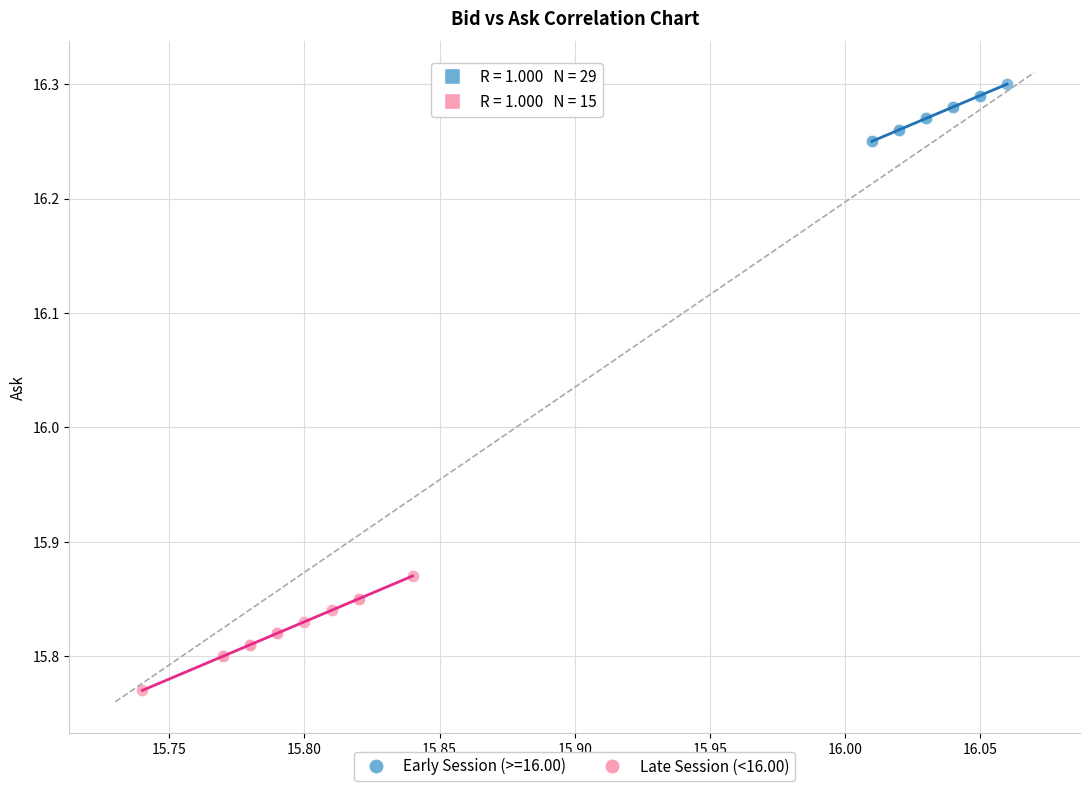

Which series reaches the maximum Y coordinate?

Early Session (>=16.00)